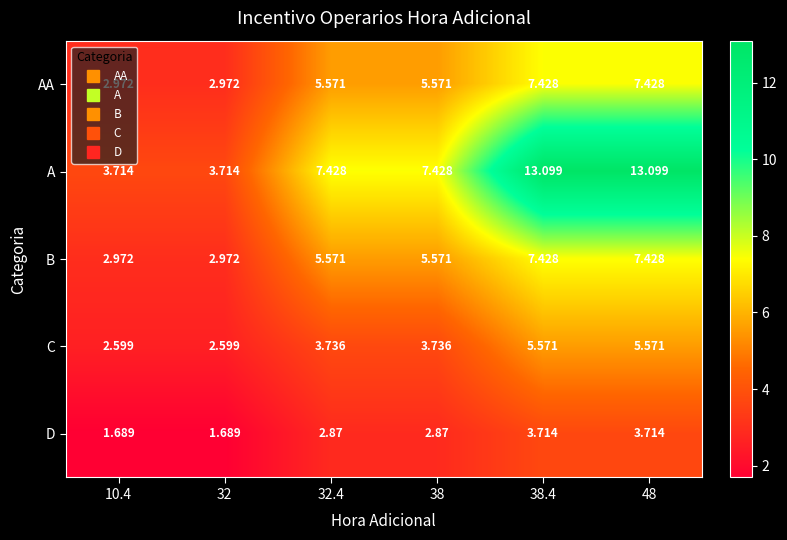

Which series changed the most between 32 and 38.4?

A